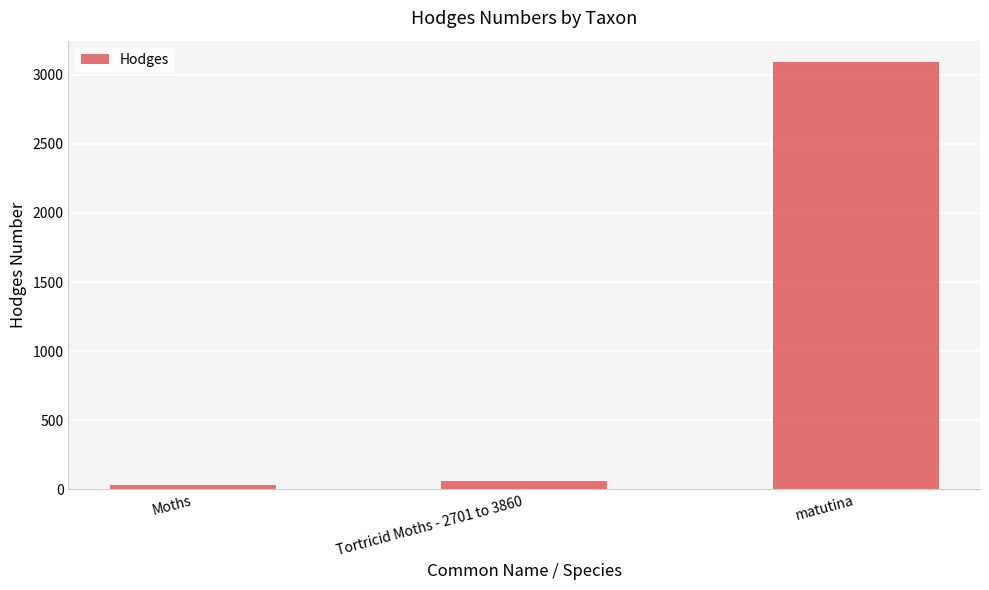

How many data points does each series have?

3